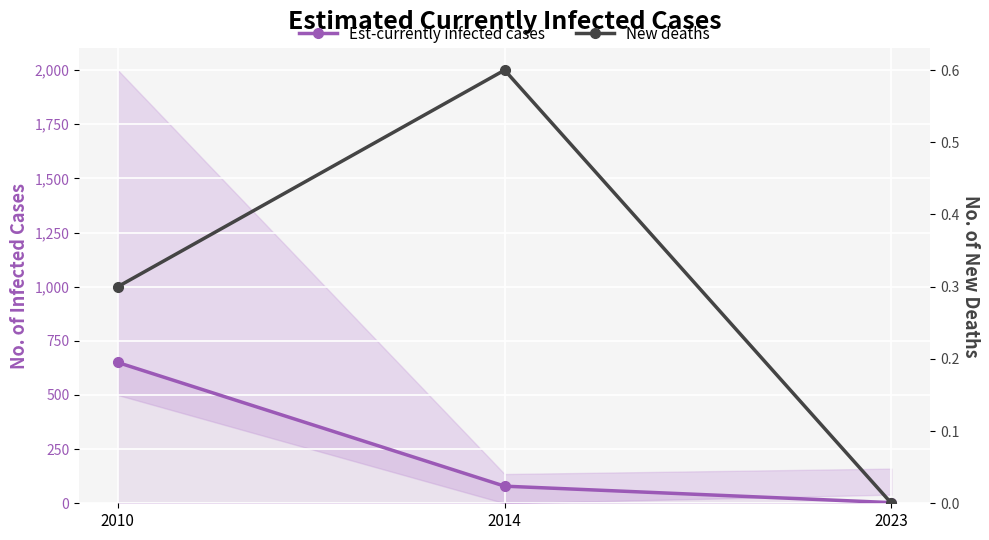

Which category has the lowest value across all series?

2023